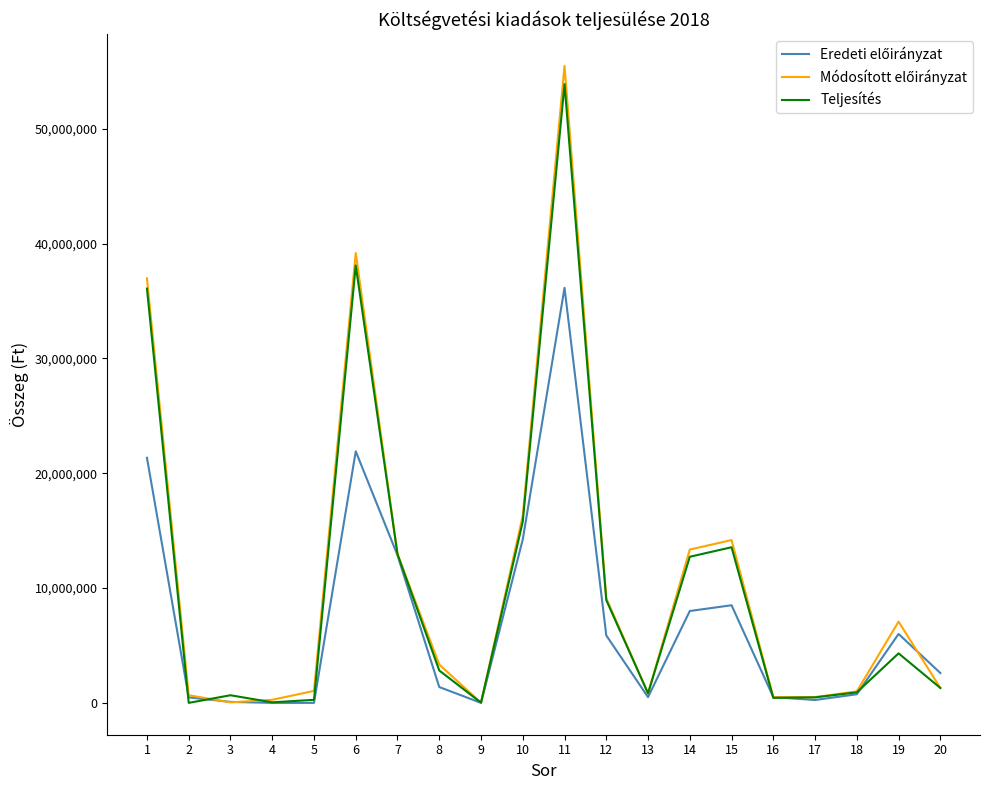

What is the maximum value for Teljesítés?

53881414